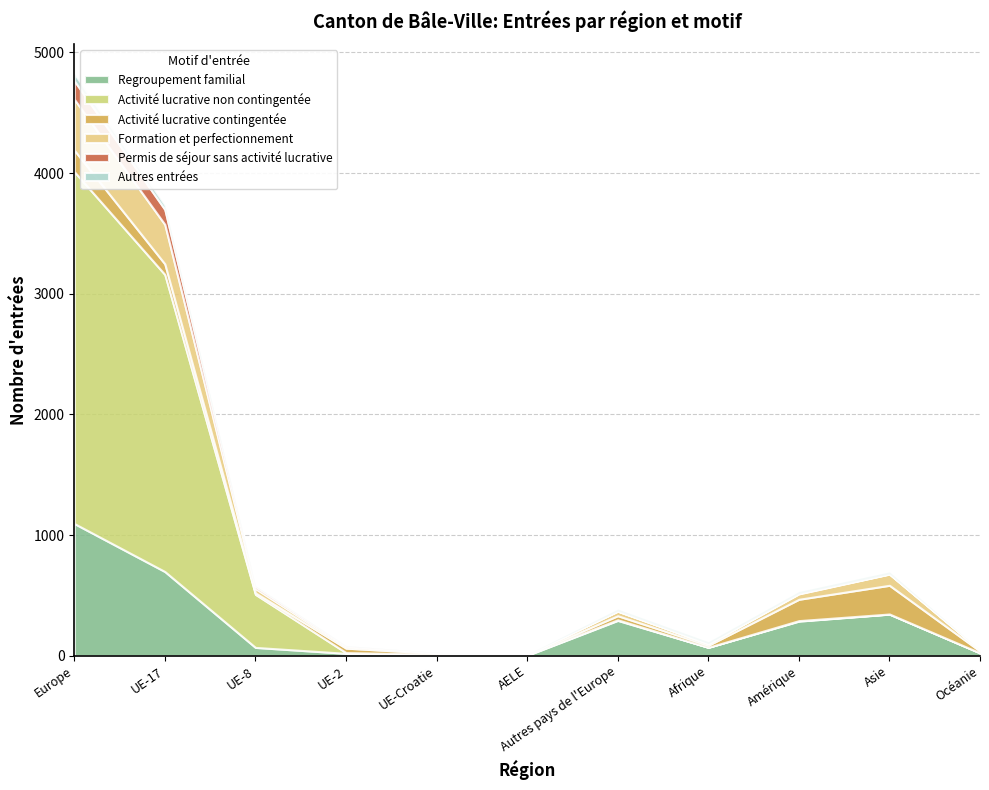

At which category is the sum across all series the highest?

Europe